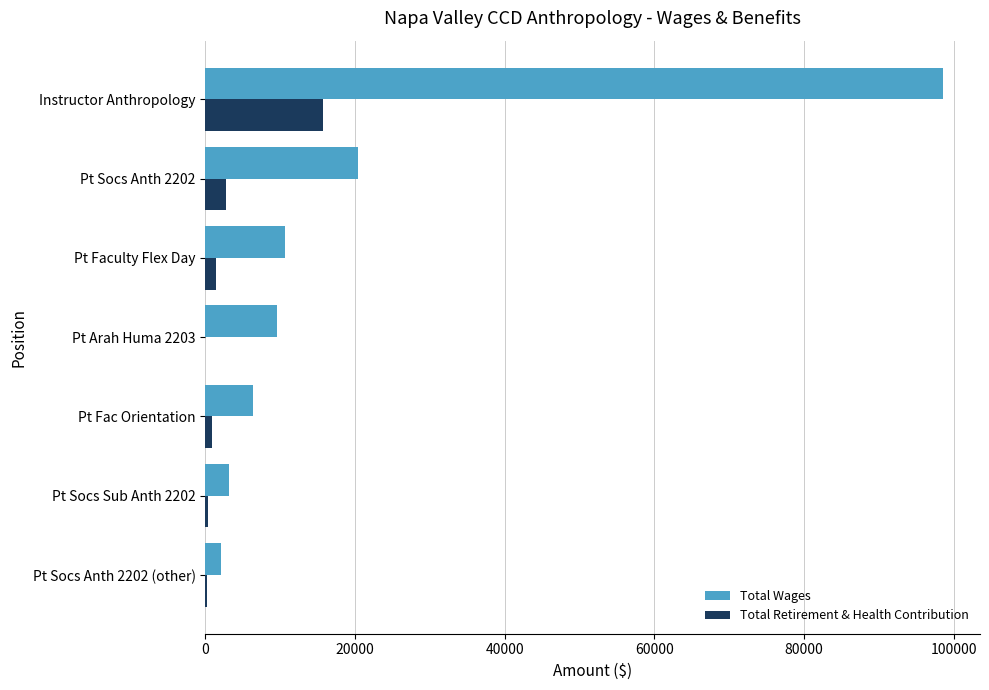

At which category is the sum across all series the highest?

Instructor Anthropology